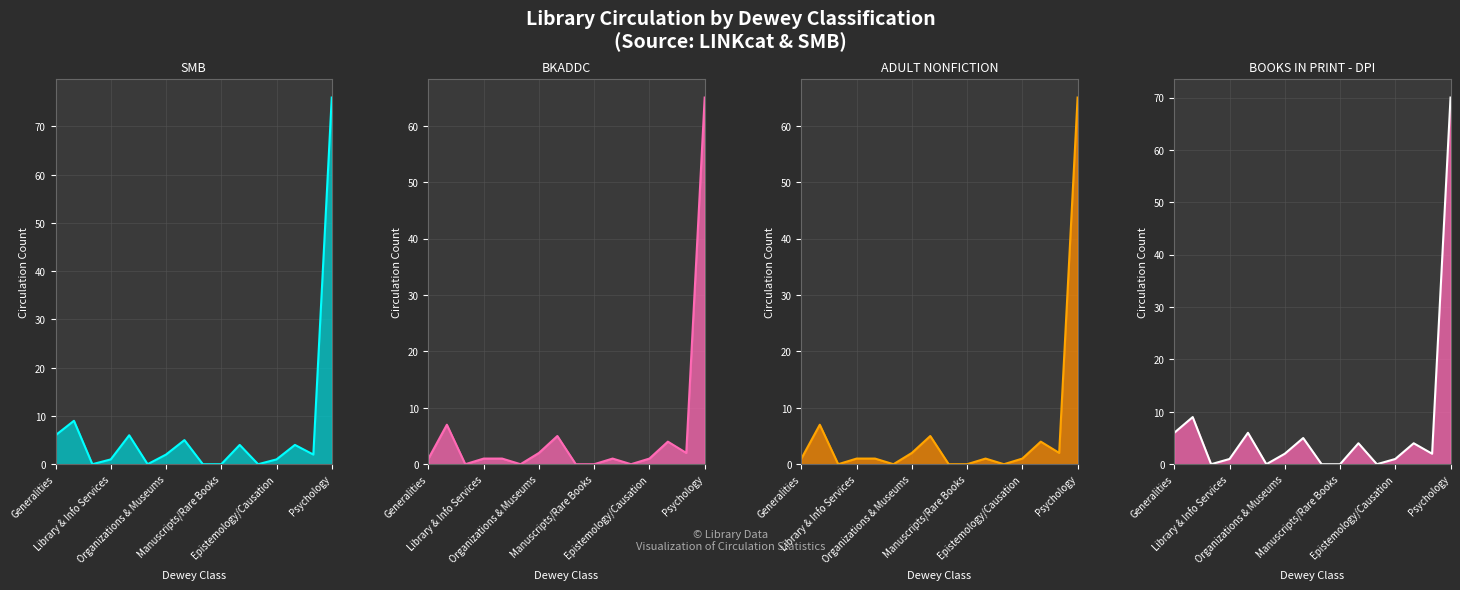

Which series changed the most between 10 and 12?

SMB Circulation